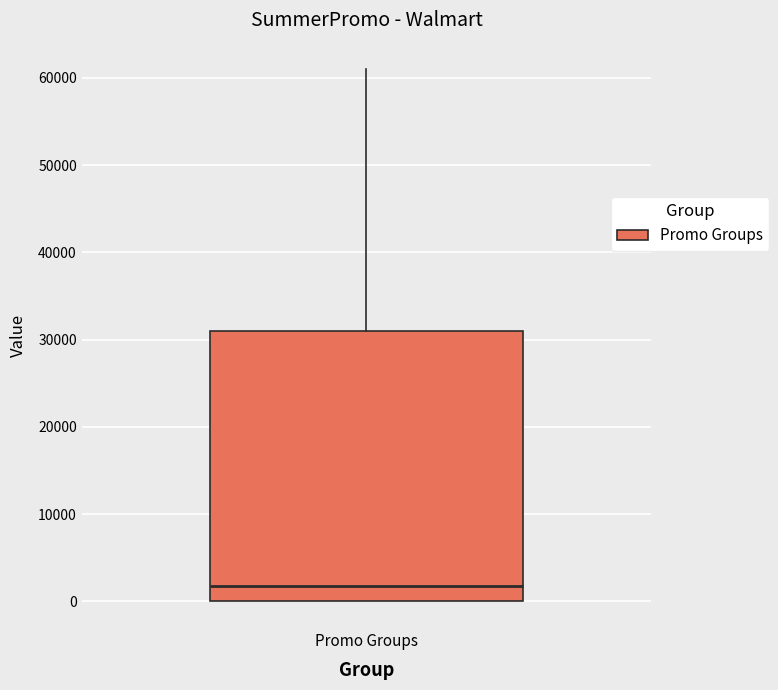

Read this box plot against the y-axis: the position of the median line, the range covered by the box, and the ends of both whiskers. The values are not printed on the chart, so give them approximately, as read against the axis.

median 2000, box 0 to 31000, whiskers 0 to 61000